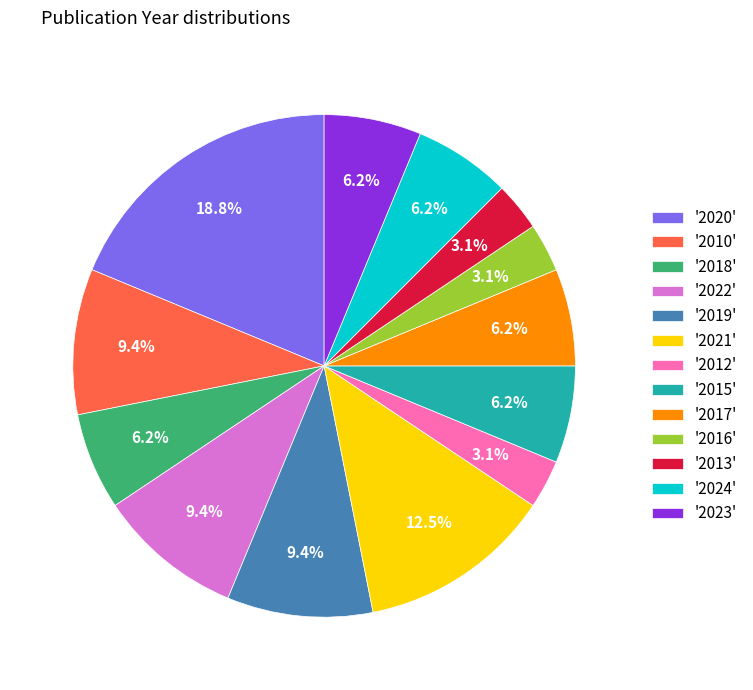

What is the ratio of the value at '2020' to the value at '2017'?

3.0